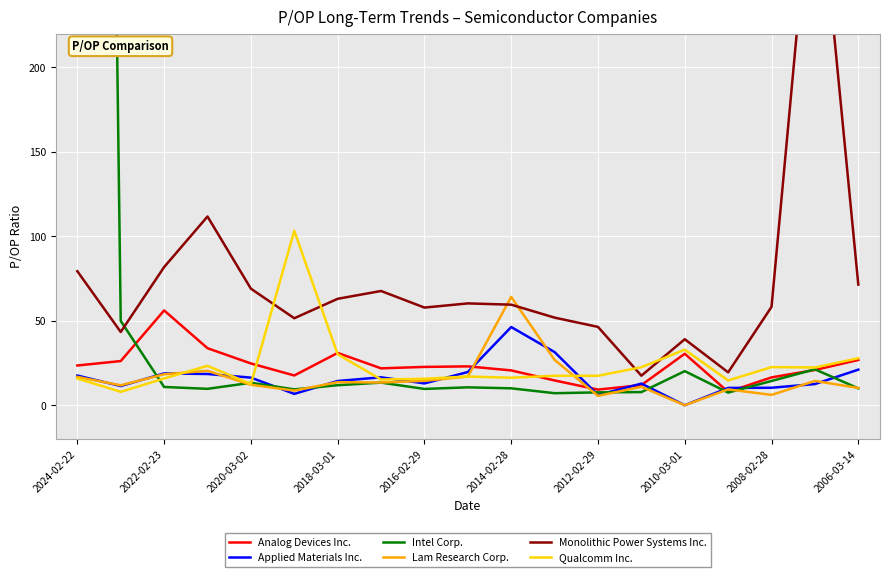

What are all the series names shown in the legend?

Analog Devices Inc., Applied Materials Inc., Intel Corp., Lam Research Corp., Monolithic Power Systems Inc., Qualcomm Inc.